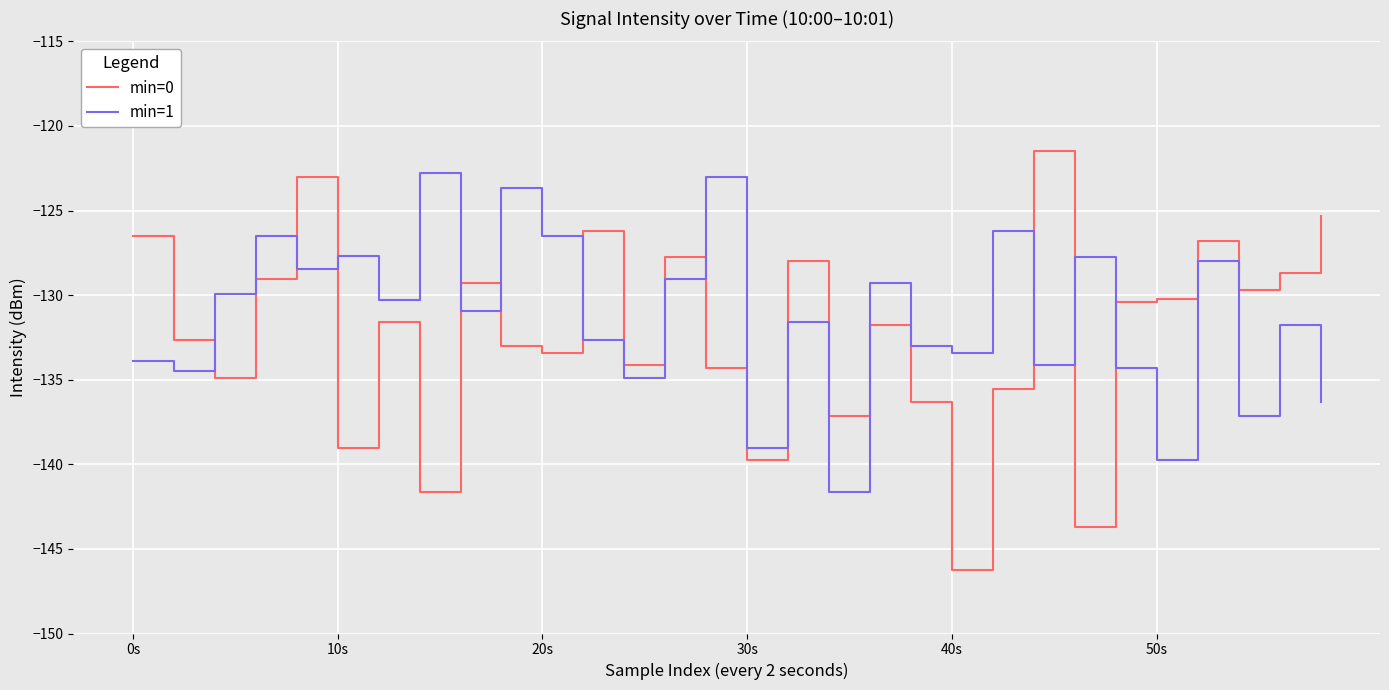

True or false: min=0 and min=1 cross at least once.

True